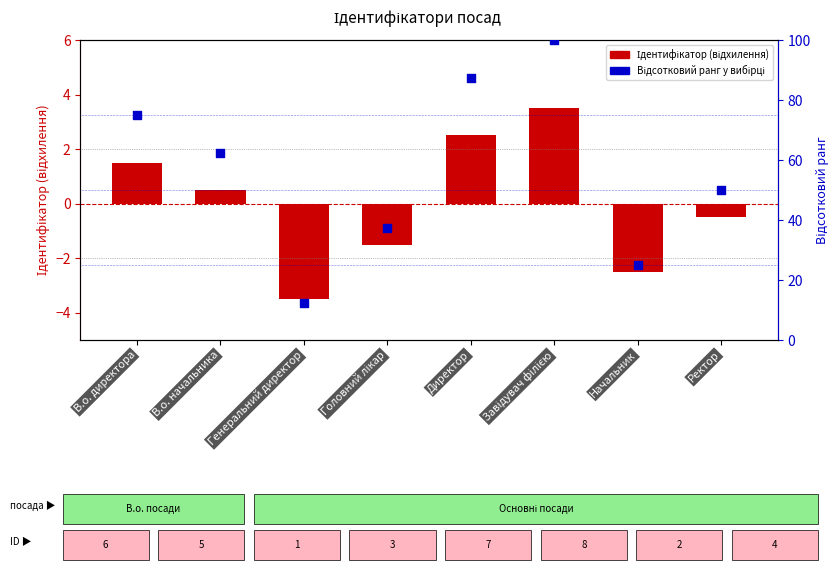

At how many categories does at least one series exceed 38?

5